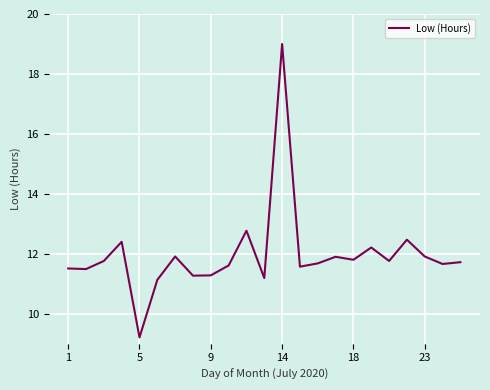

Count the number of categories in the chart.

23